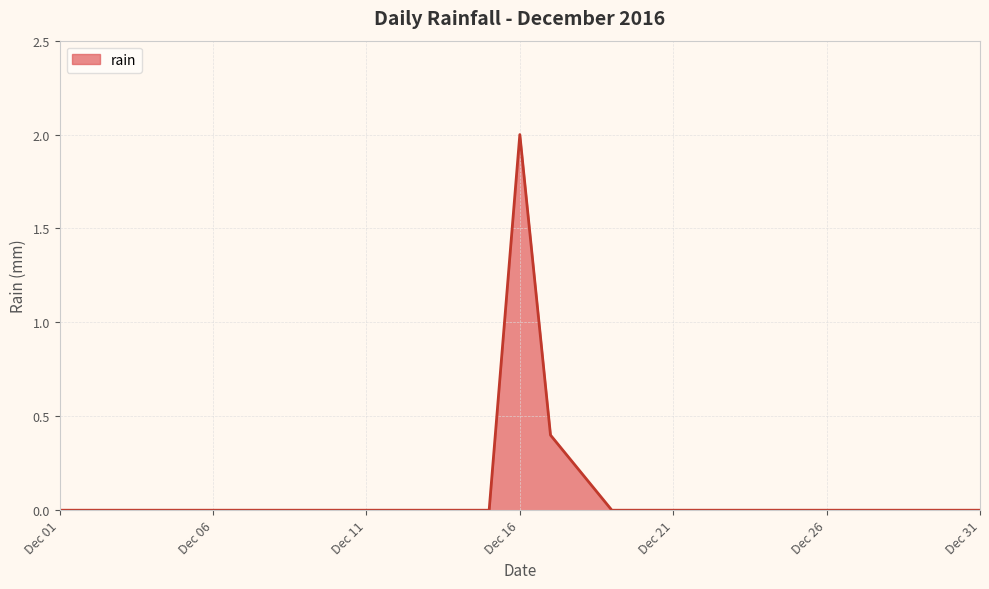

What is the maximum value shown in the chart?

2.0